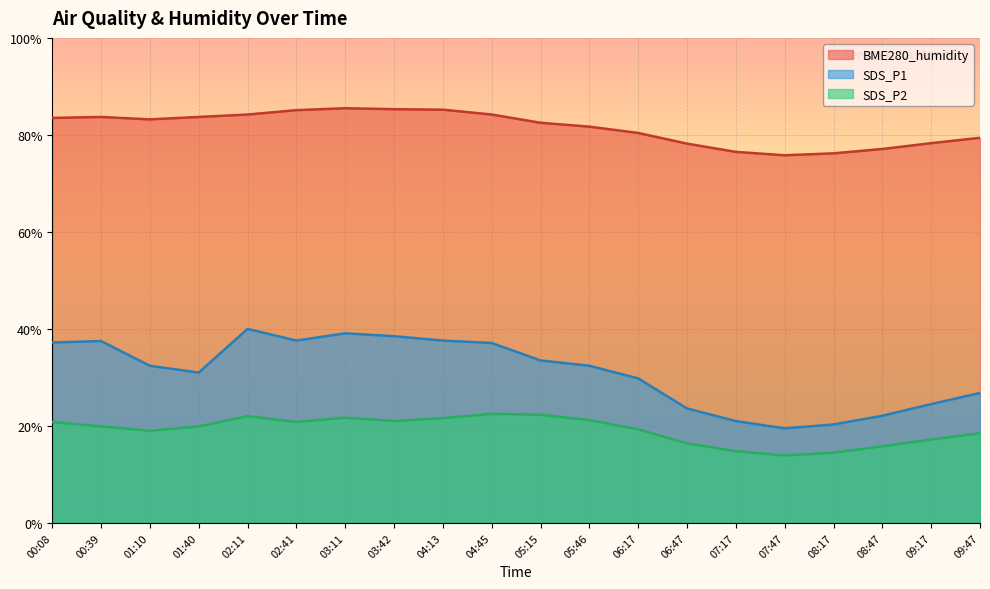

What is the average value of the SDS_P2 series?

19.2